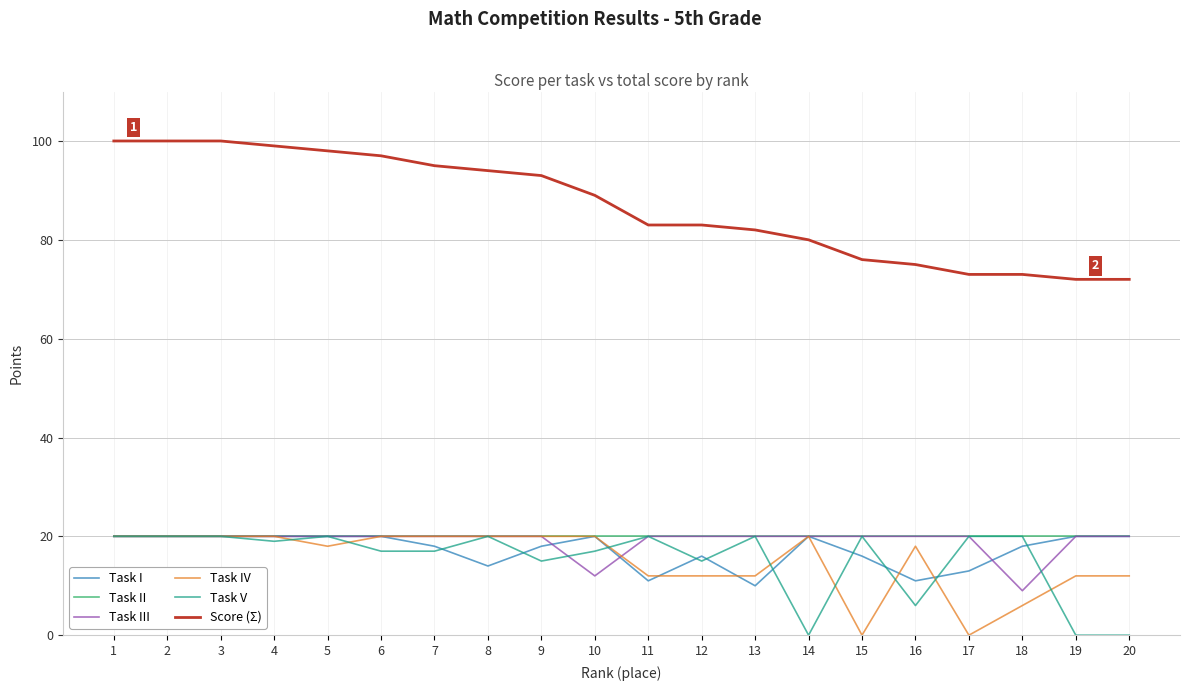

The value of Task III at 8 is 32. True or false?

False